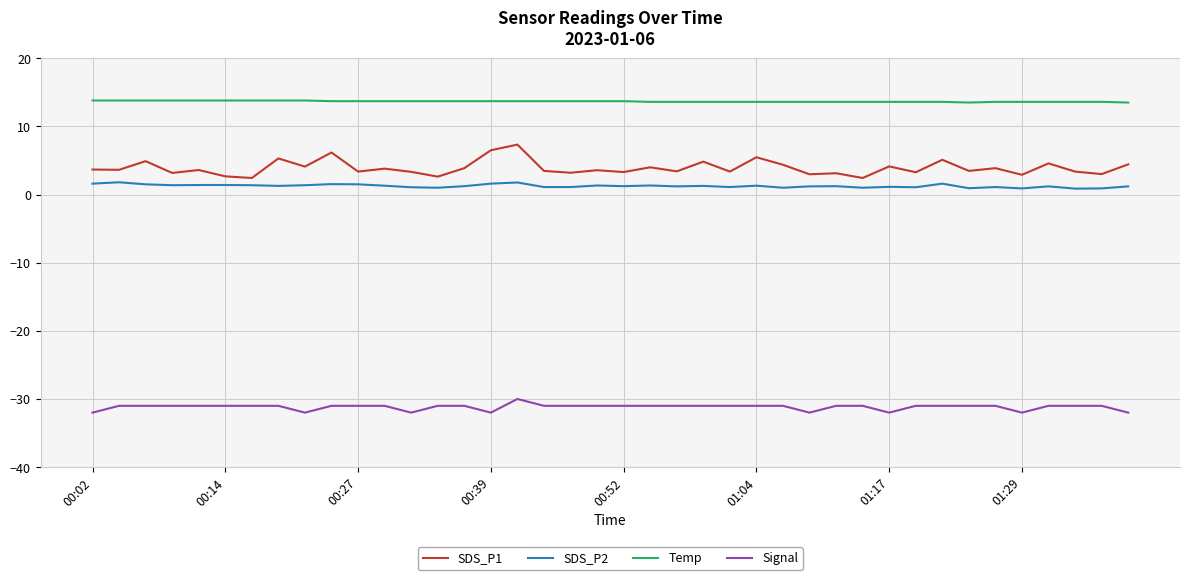

What is the difference between the maximum and minimum values in the Signal series?

2.0